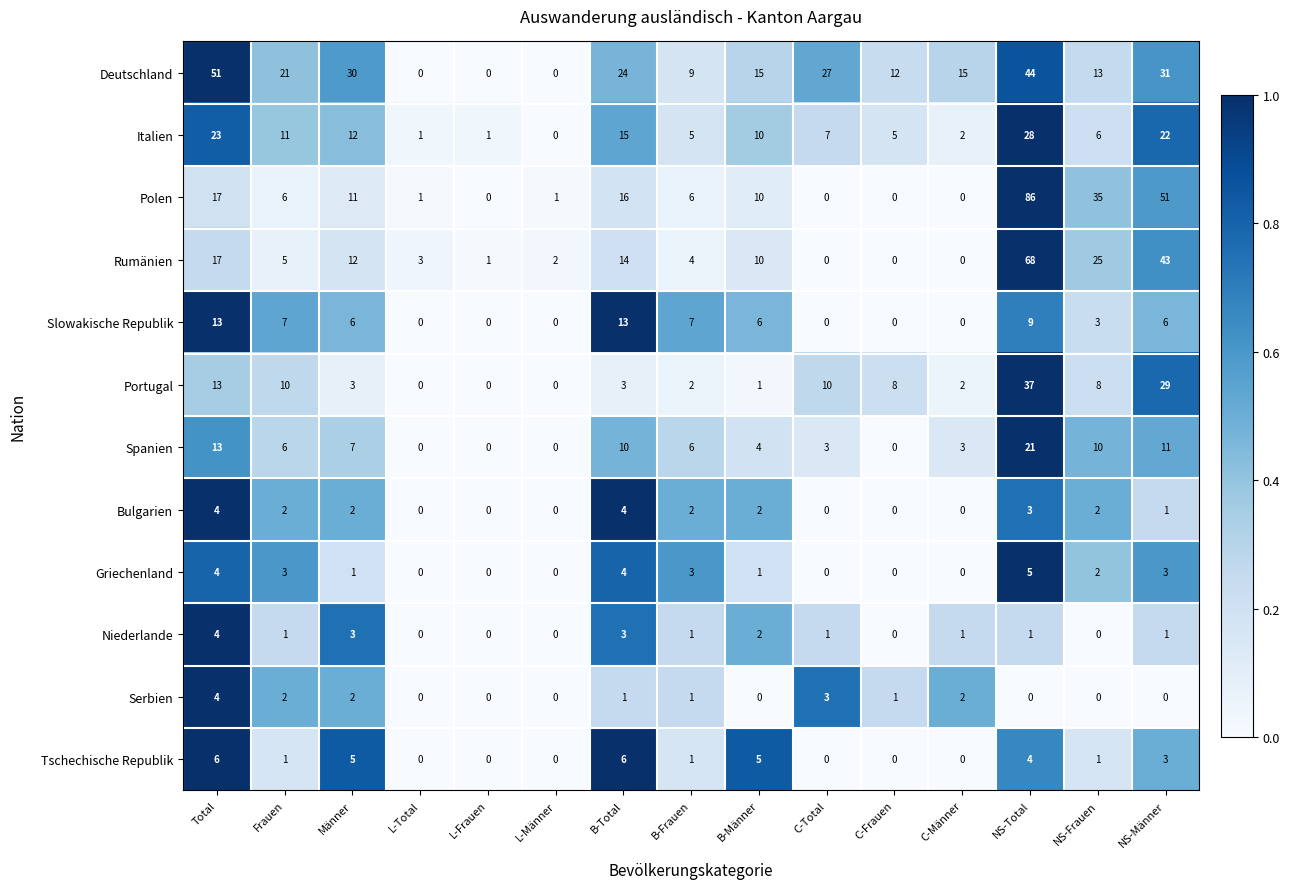

Which label corresponds to the largest value in the chart?

NS-Total